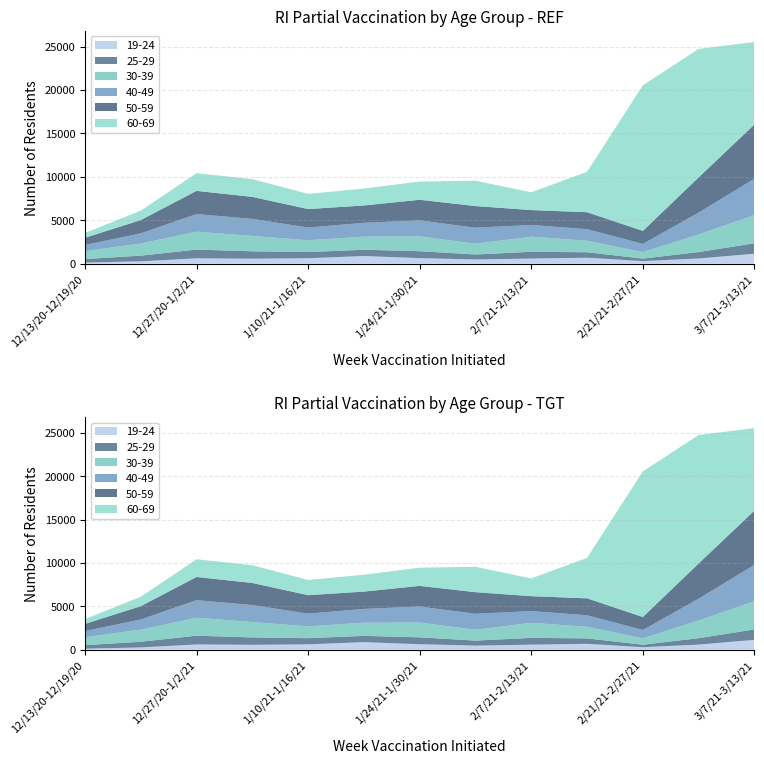

Reading left to right, what are all the values shown in this chart?

19-24: 123	269	612	571	626	878	638	479	588	684	296	595	1145
25-29: 409	653	1010	852	710	724	798	576	780	629	286	739	1204
30-39: 913	1396	2065	1771	1362	1513	1704	1250	1738	1334	742	2033	3248
40-49: 708	1172	2029	1959	1464	1591	1841	1841	1351	1328	954	2519	4191
50-59: 827	1531	2668	2540	2127	1996	2378	2488	1716	1950	1496	4053	6247
60-69: 548	1085	2038	2046	1751	1947	2100	2922	2048	4657	16772	14798	9502